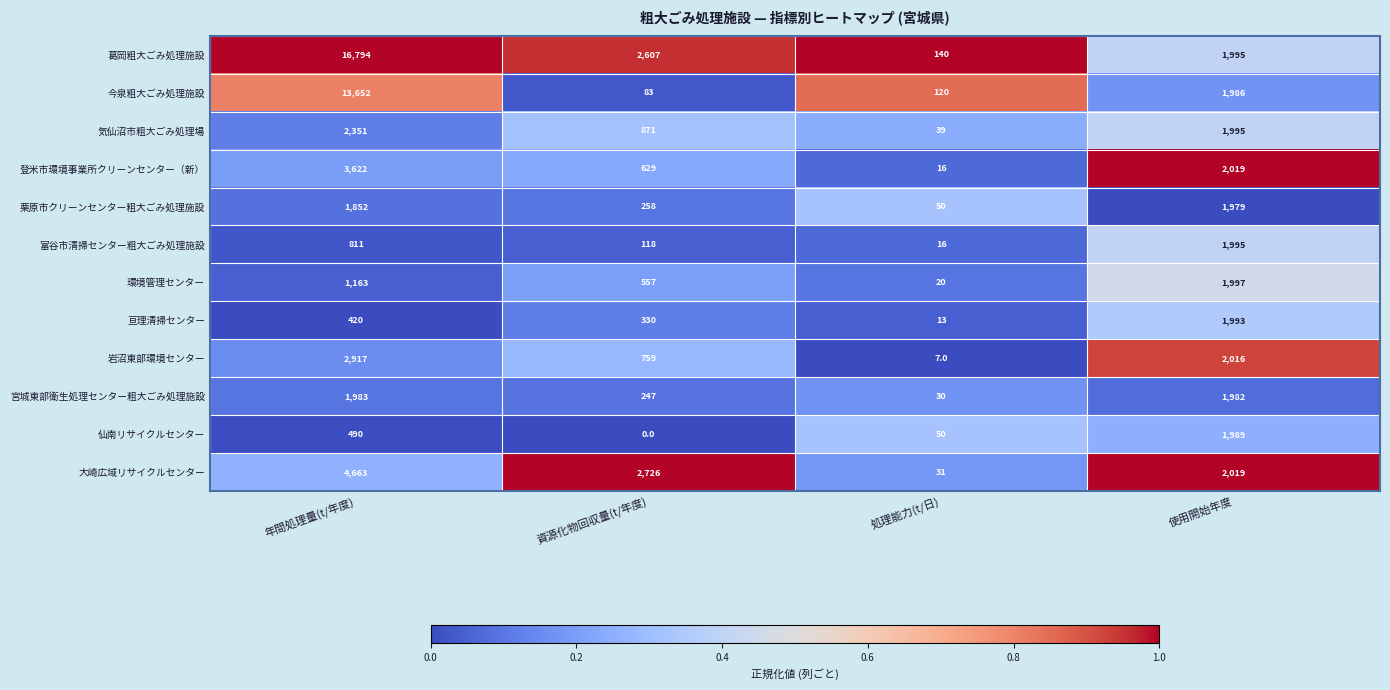

What is the average value of the 岩沼東部環境センター series?

1425